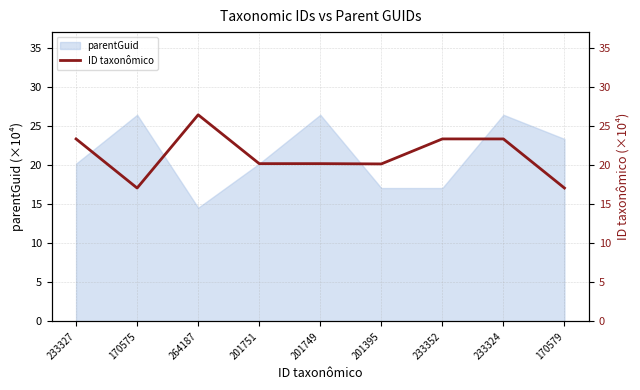

Where is the first local minimum?

170575